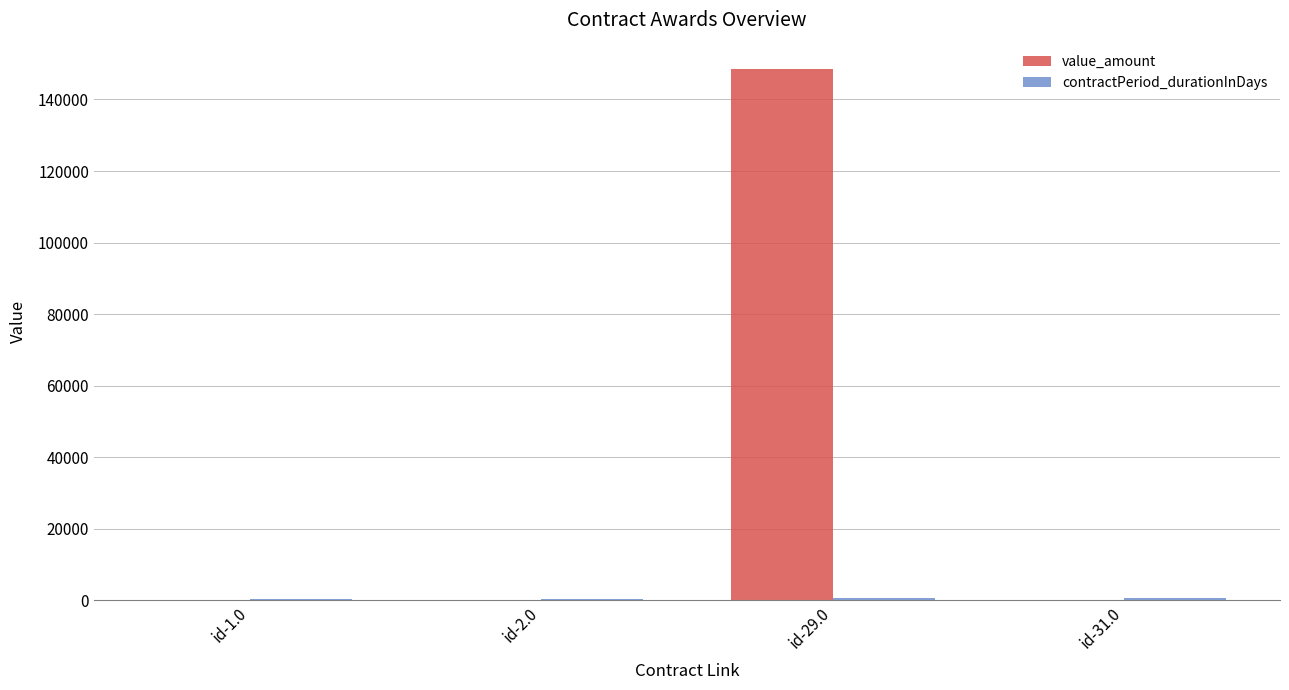

What is the difference between the value_amount values at id-1.0 and id-2.0?

227.0